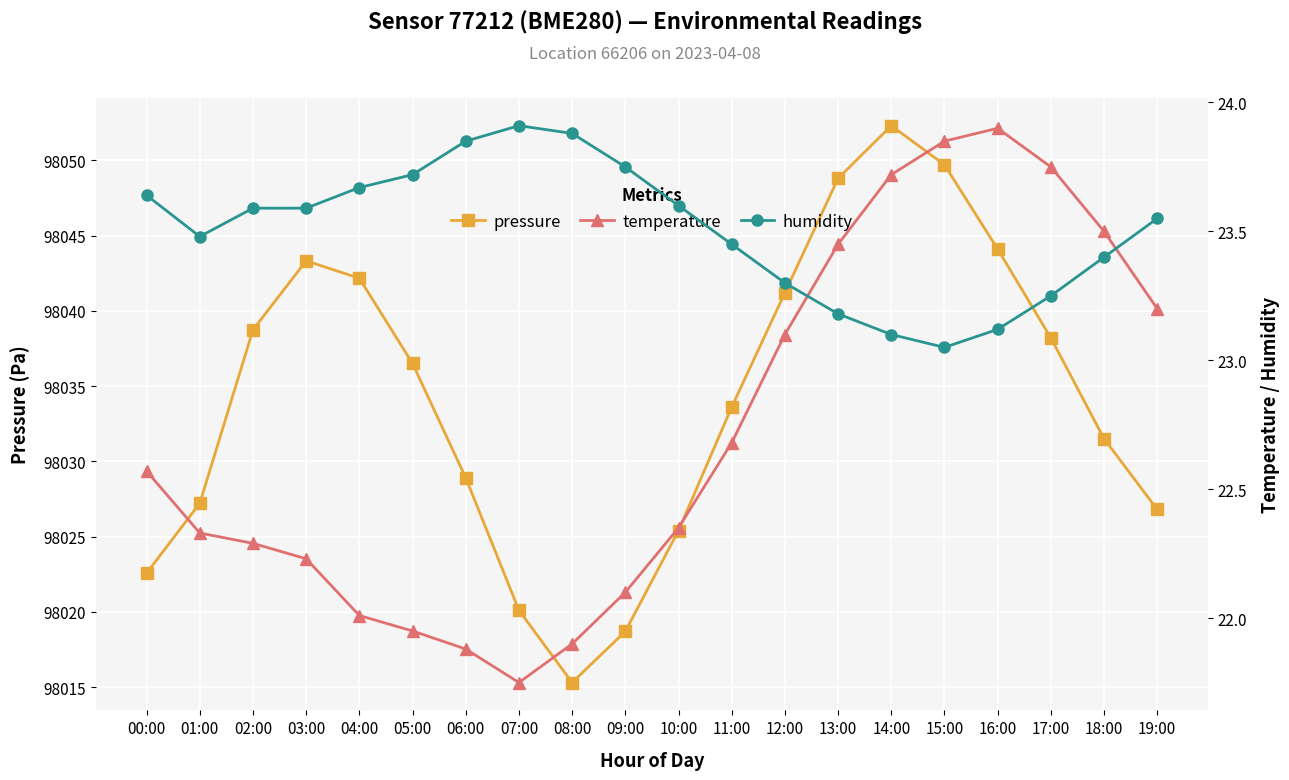

What are all the series names shown in the legend?

pressure, temperature, humidity